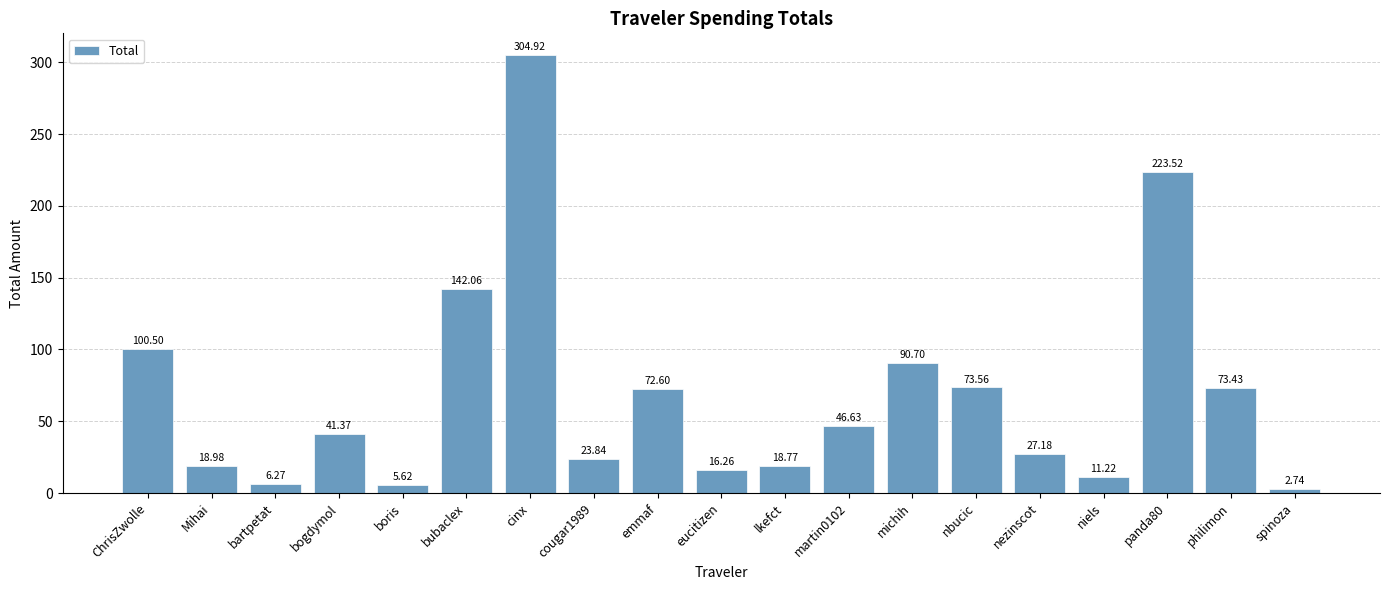

The value at martin0102 is 46.6. True or false?

True